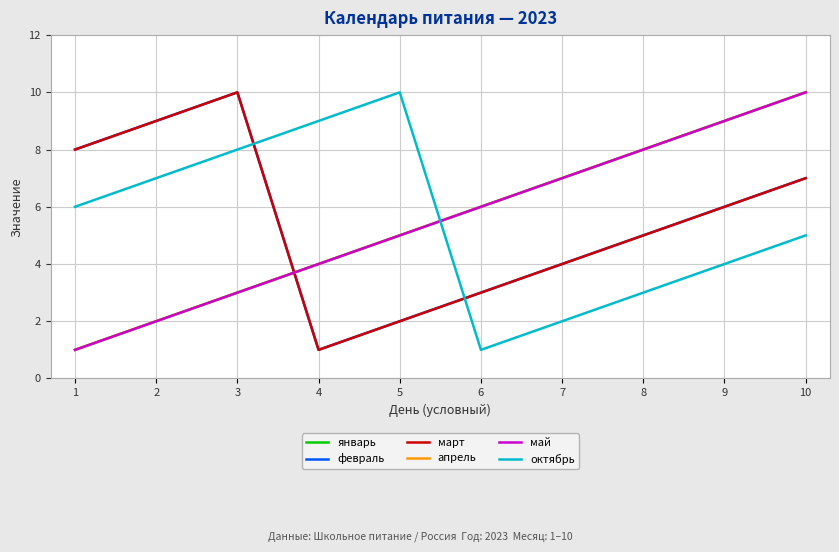

Count the январь values in the range 3 to 8.

6